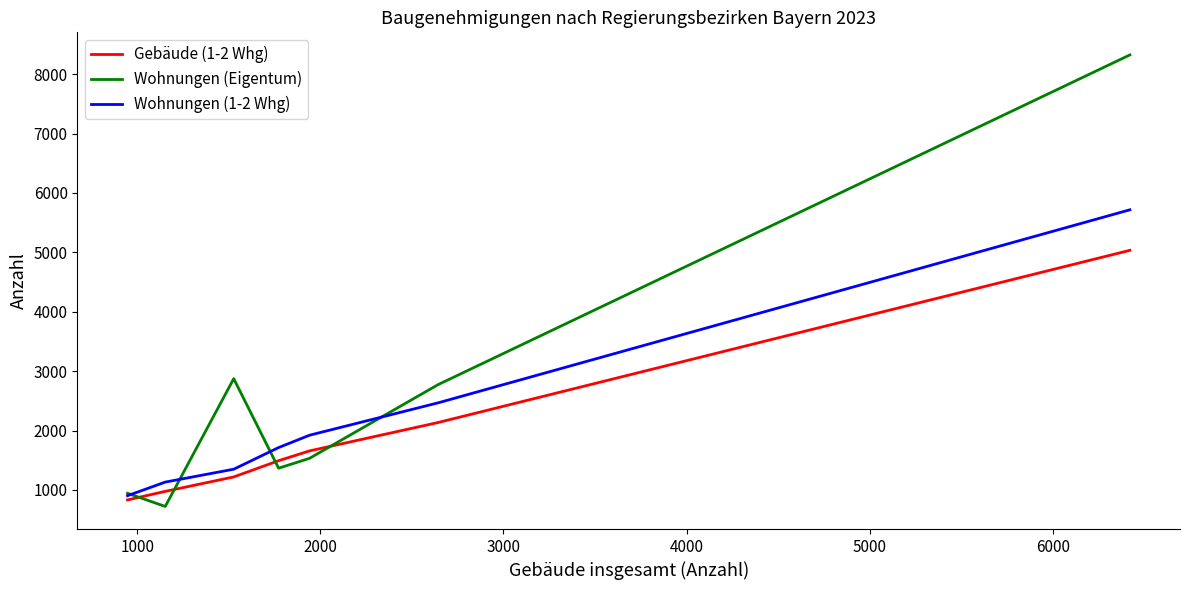

What is the maximum value shown in the chart?

8323